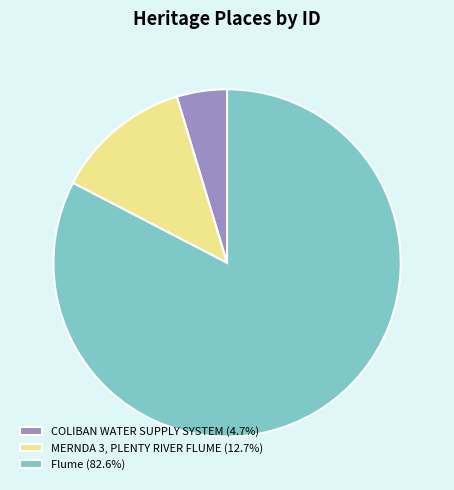

Rank the categories by value from highest to lowest.

Flume, MERNDA 3, PLENTY RIVER FLUME, COLIBAN WATER SUPPLY SYSTEM